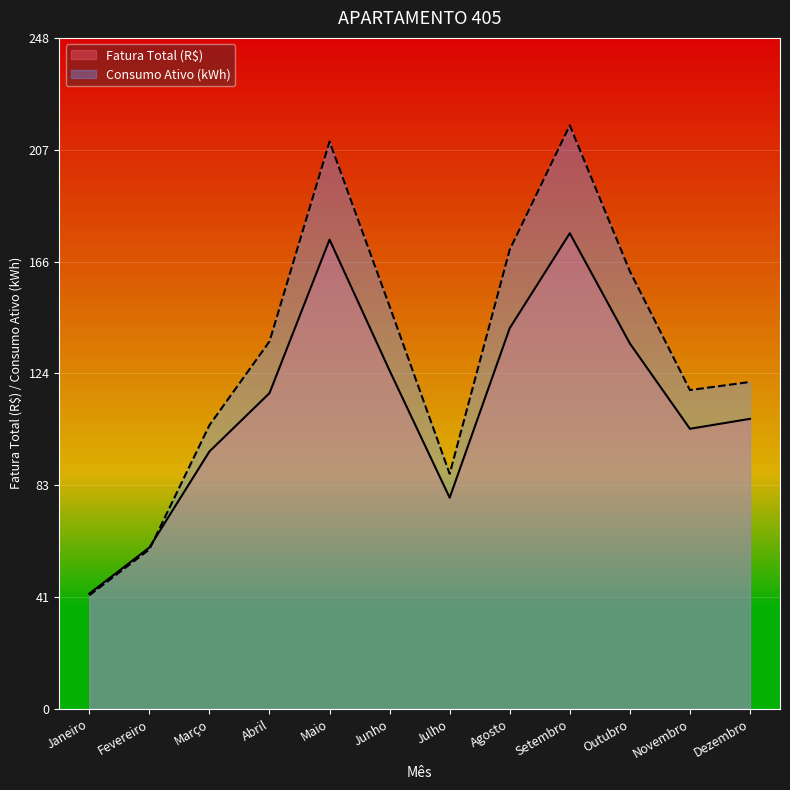

Reading right to left, extract all data points from this chart.

Fatura Total (R$): 107.3	103.7	135.3	176.1	140.9	78.2	125.2	173.7	116.9	95.3	59.7	42.6
Consumo Ativo (kWh): 121.0	118.0	162.0	216.0	170.0	87.0	149.0	210.0	136.0	105.0	59.0	42.0